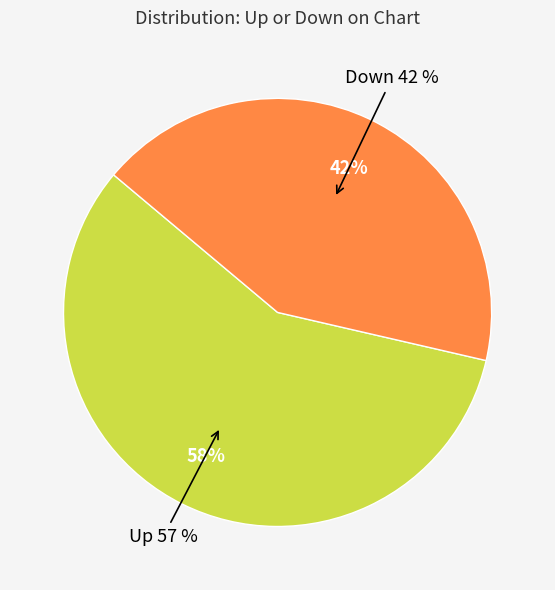

To the nearest percent, what portion does down represent?

42%